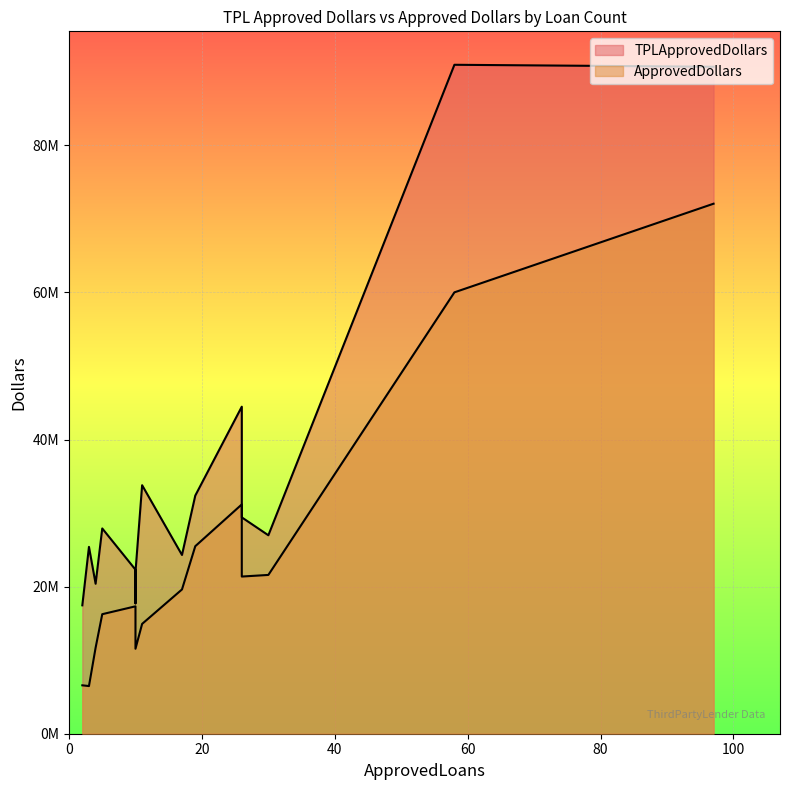

The value of TPLApprovedDollars at TD BANK is 22307235.0. True or false?

True